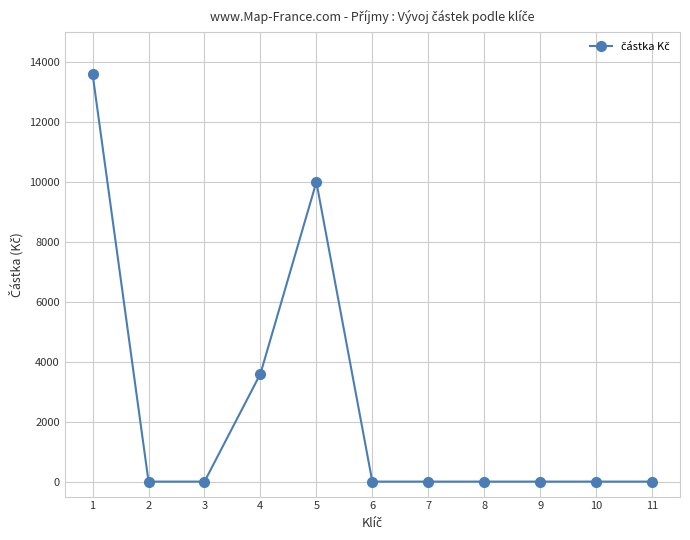

Does the chart display data point markers on the line(s)?

Yes